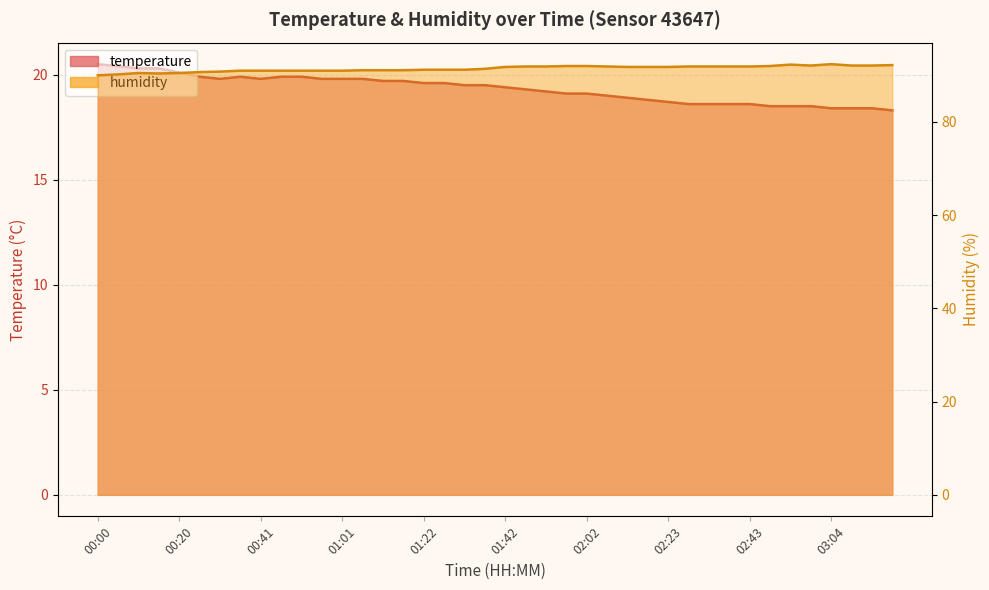

What is the maximum value shown in the chart?

92.4